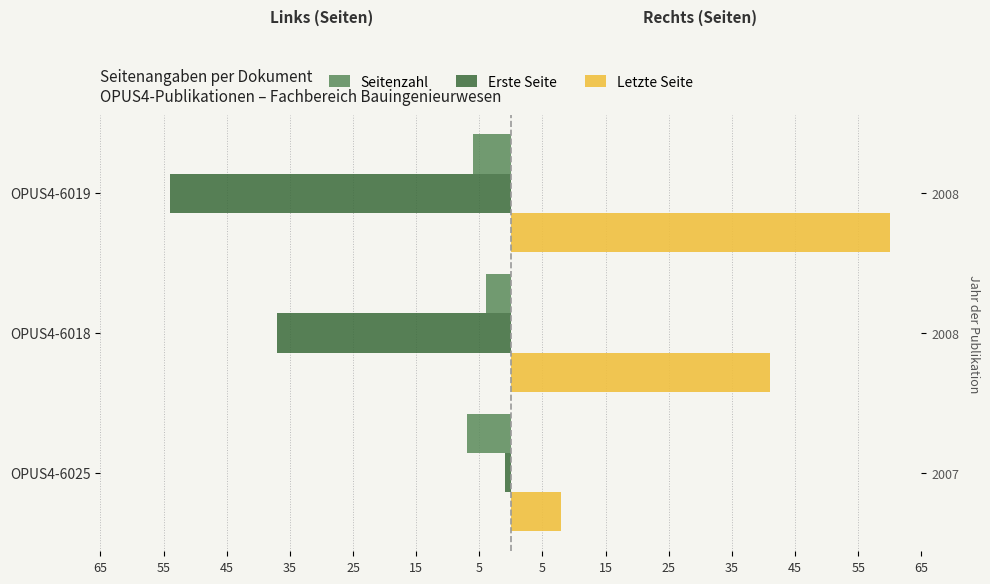

Rank the series at OPUS4-6018 from highest to lowest value.

Letzte Seite, Seitenzahl, Erste Seite